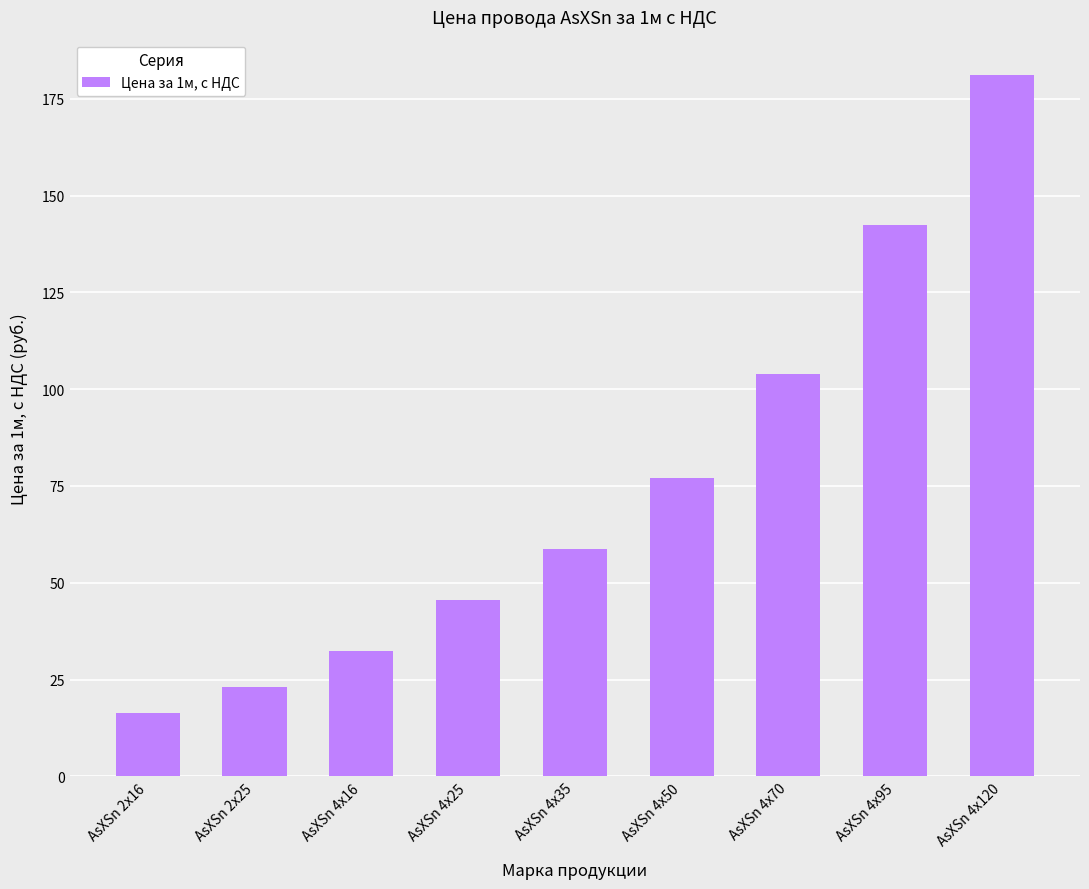

What is the label of the 2nd bar from the left?

AsXSn 2х25